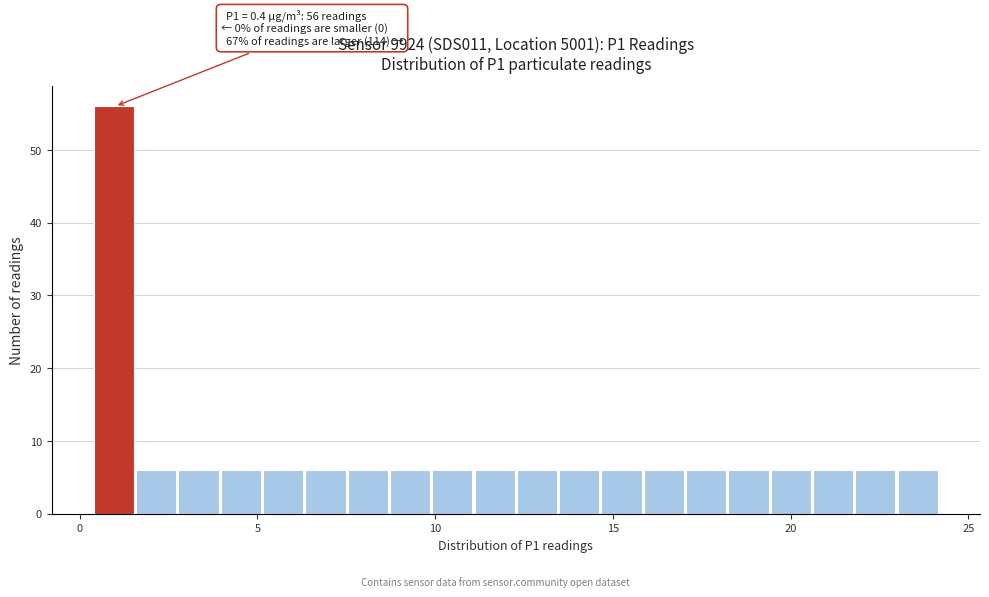

Read against the x-axis, roughly where is the centre of the tallest bar?

1.0